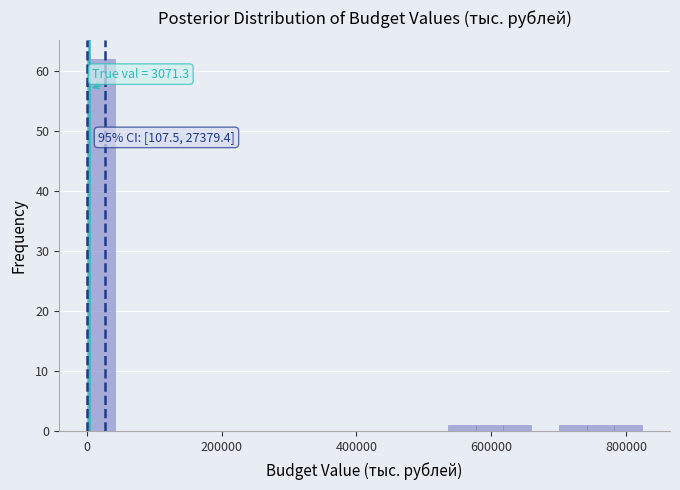

Around what value on the x-axis is the tallest bar? Give the approximate position of its centre, as read against the axis.

20000